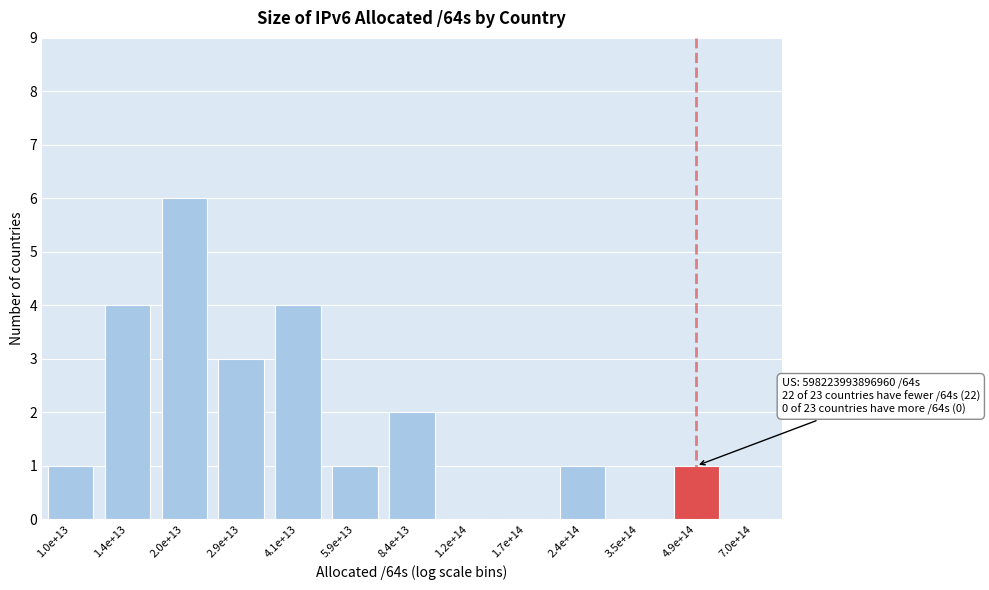

Reading left to right, transcribe all the data shown in this chart.

1.0e+13=1	1.4e+13=4	2.0e+13=6	2.9e+13=3	4.1e+13=4	5.9e+13=1	8.4e+13=2	1.2e+14=0	1.7e+14=0	2.4e+14=1	3.5e+14=0	4.9e+14=1	7.0e+14=0